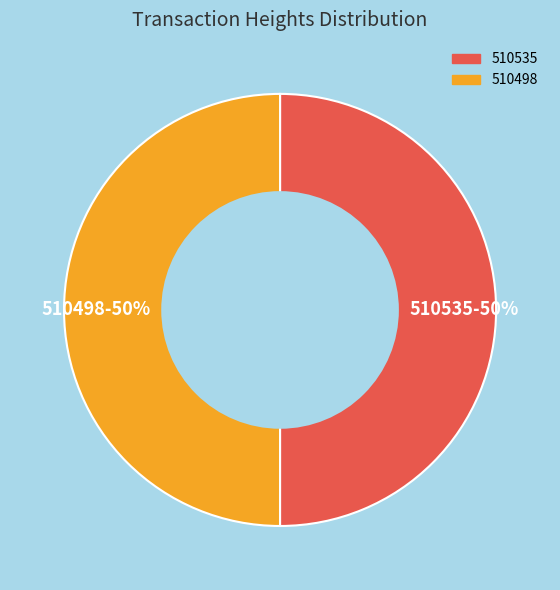

Approximately how many times larger is the value at 510535-50% compared to 510498-50%?

1.0